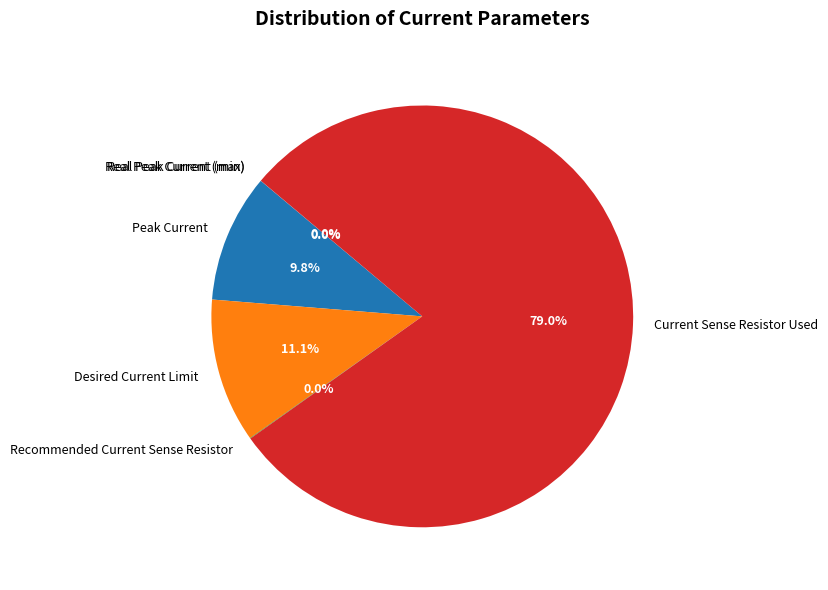

Is it true that Current Sense Resistor Used is 67% of the pie?

False